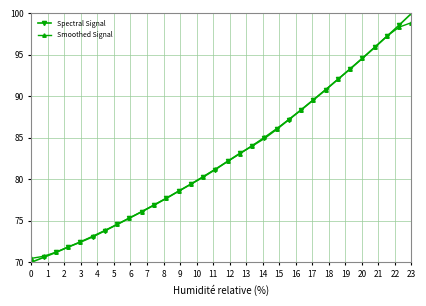

How many values in the Smoothed Signal series are below 82?

16